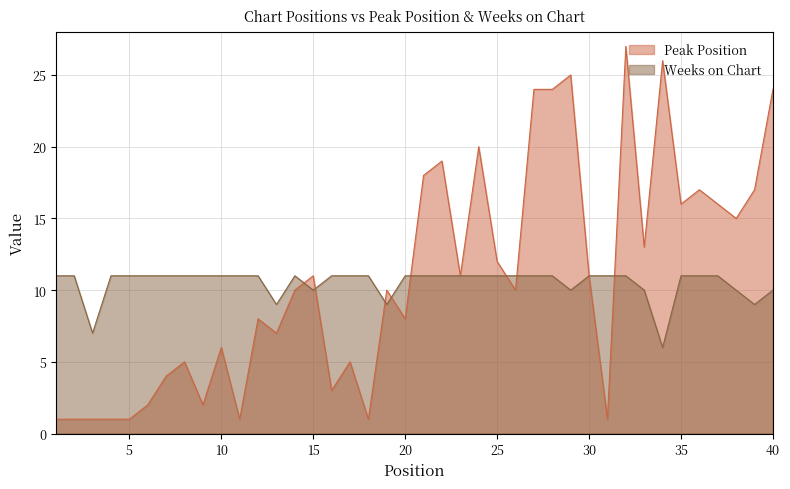

Reading left to right, extract all data points from this chart.

Peak Position: 1	1	1	1	1	2	4	5	2	6	1	8	7	10	11	3	5	1	10	8	18	19	11	20	12	10	24	24	25	11	1	27	13	26	16	17	16	15	17	24
Weeks on Chart: 11	11	7	11	11	11	11	11	11	11	11	11	9	11	10	11	11	11	9	11	11	11	11	11	11	11	11	11	10	11	11	11	10	6	11	11	11	10	9	10